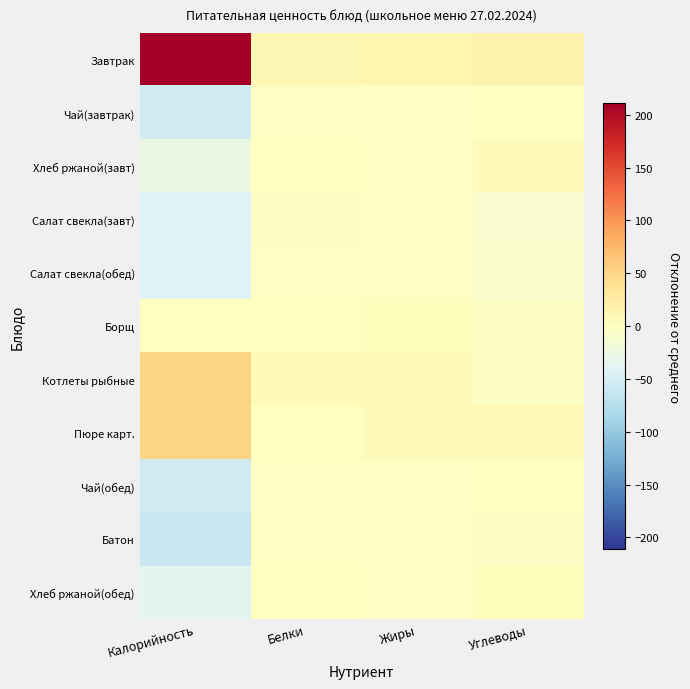

Between Жиры and Калорийность, which is larger?

Калорийность